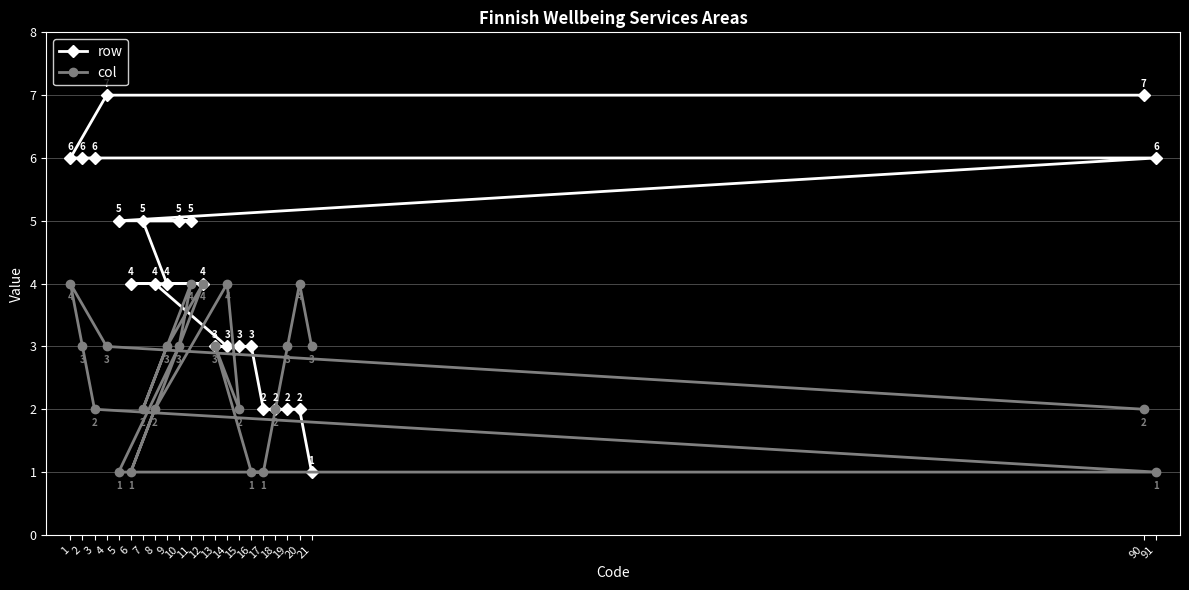

The value of col at 21 is 3. True or false?

True